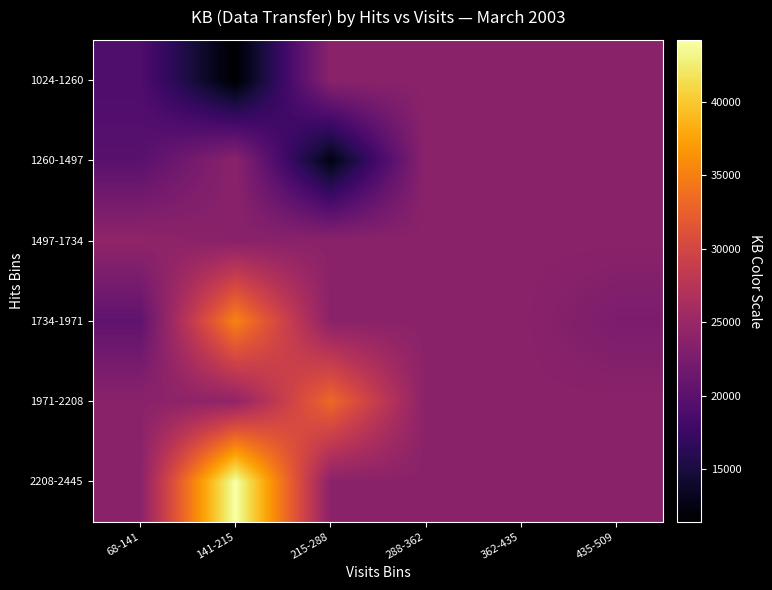

Which series has the largest total across all categories?

2208-2445